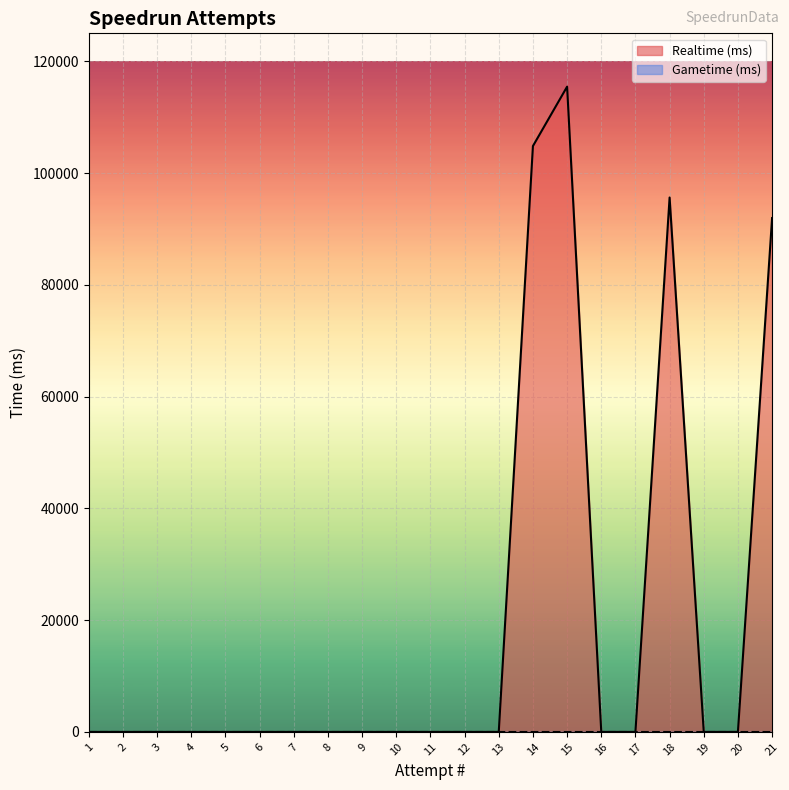

Count the number of data series in this chart.

2